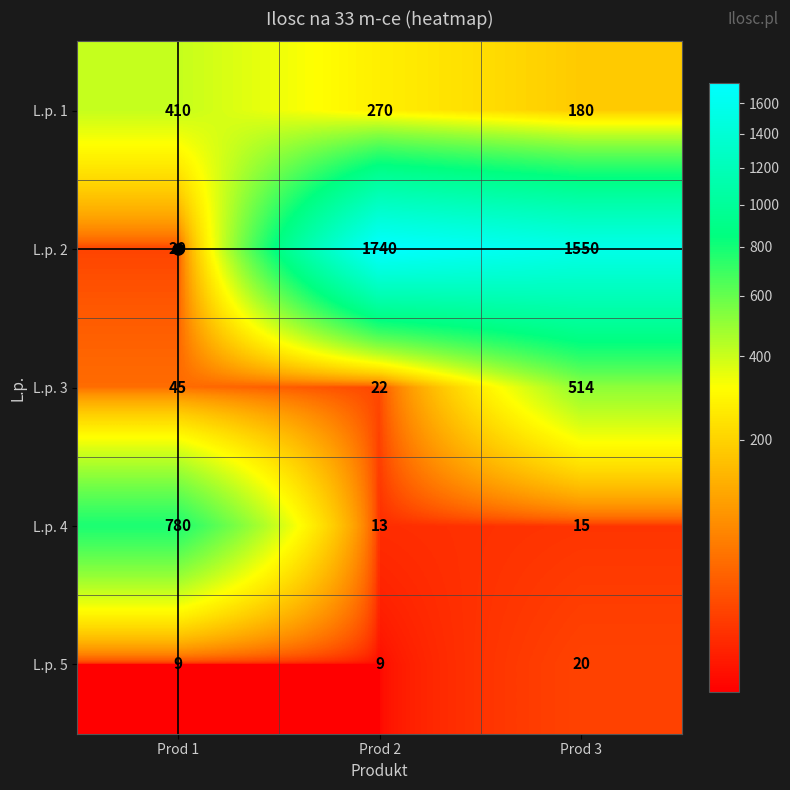

List the series in order of their peak value, highest first.

L.p. 2, L.p. 4, L.p. 3, L.p. 1, L.p. 5